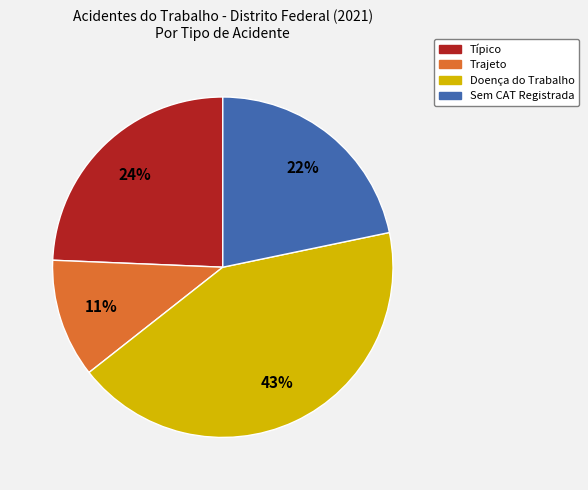

Is there a majority slice in this chart?

No